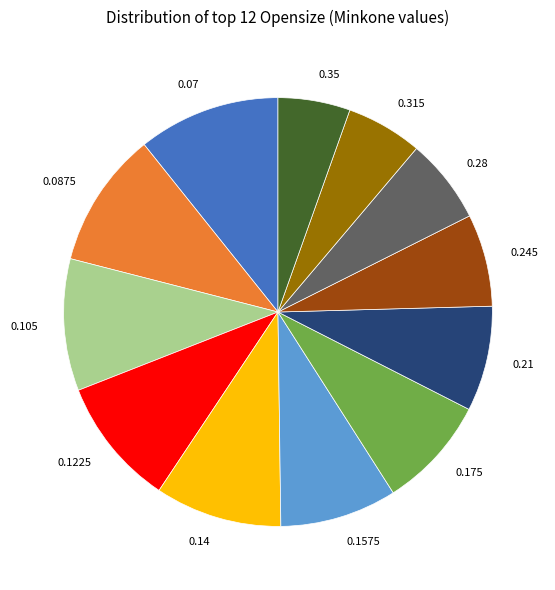

Does 0.35 represent more than half of the total?

No